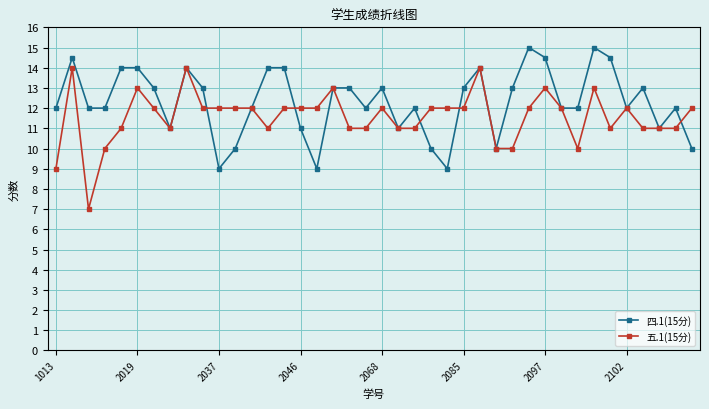

What is the value of the 五.1(15分) point at the 34th from the left?

13.0